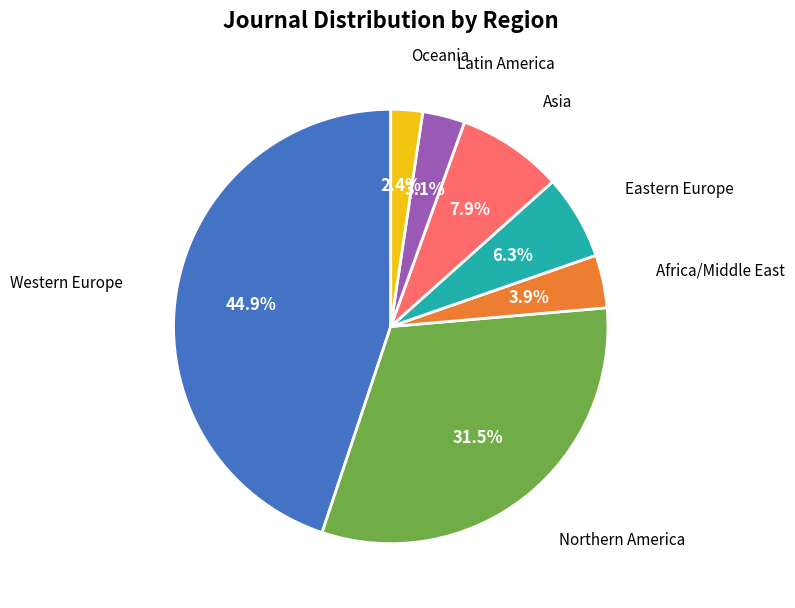

Does any single category account for the majority?

No